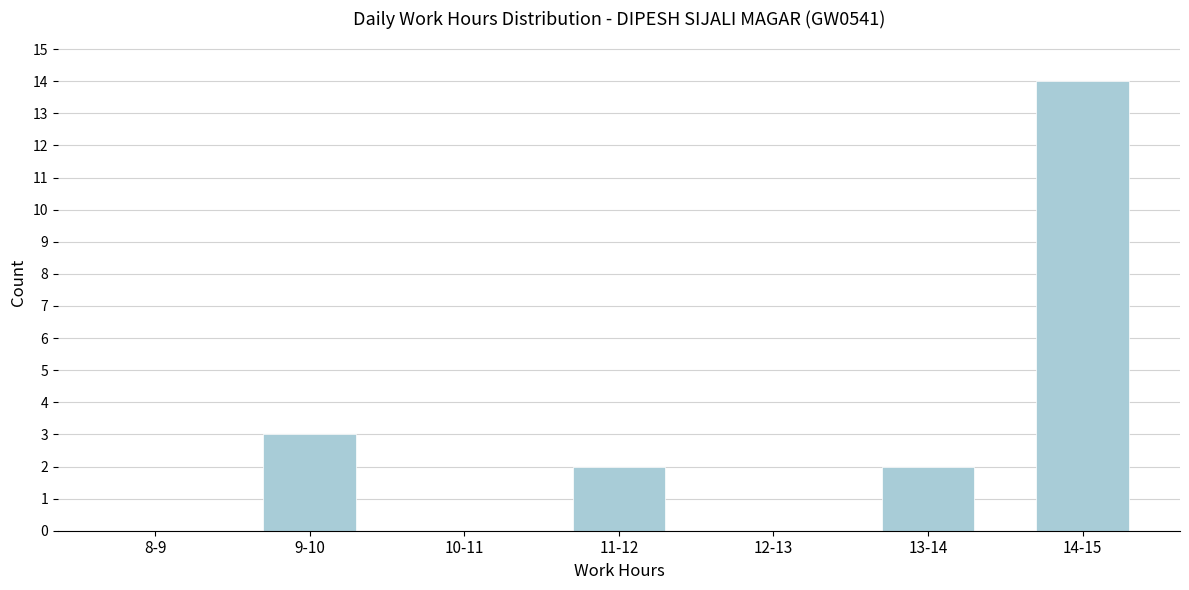

Reading right to left, extract all data points from this chart.

14-15=14	13-14=2	12-13=0	11-12=2	10-11=0	9-10=3	8-9=0